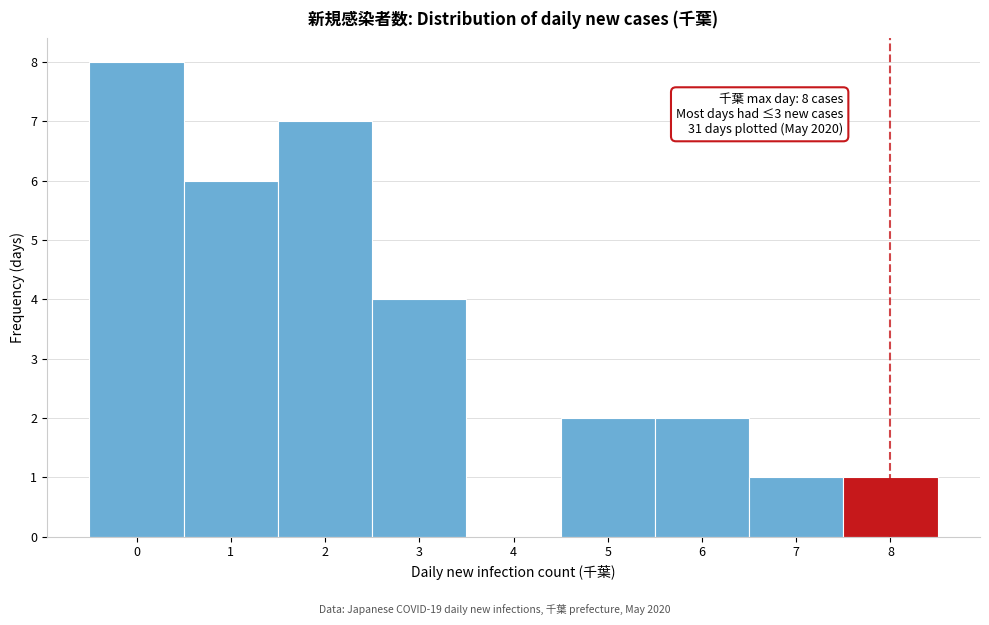

Over which range of the x-axis is the bar tallest?

-0.5 to 0.5